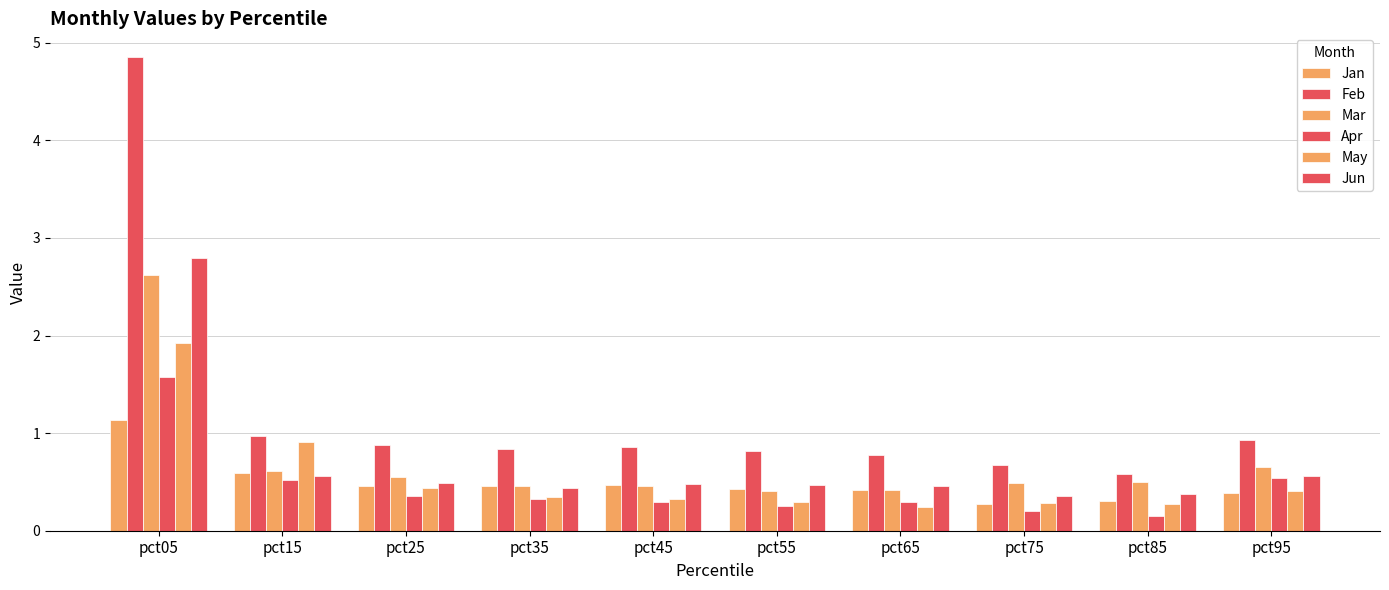

What is the difference between the highest and lowest values at pct15?

0.5